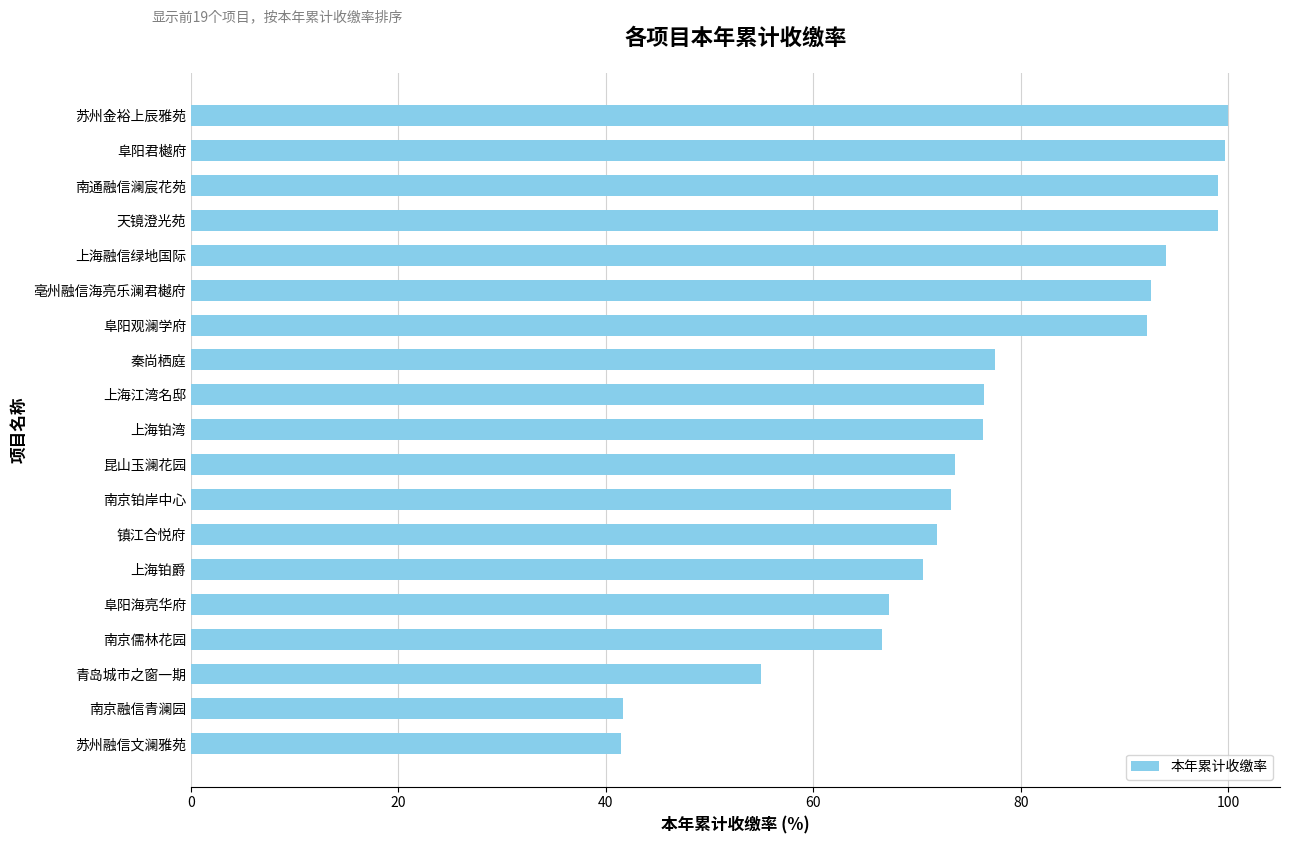

What value does the data have at 南通融信澜宸花苑?

99.0